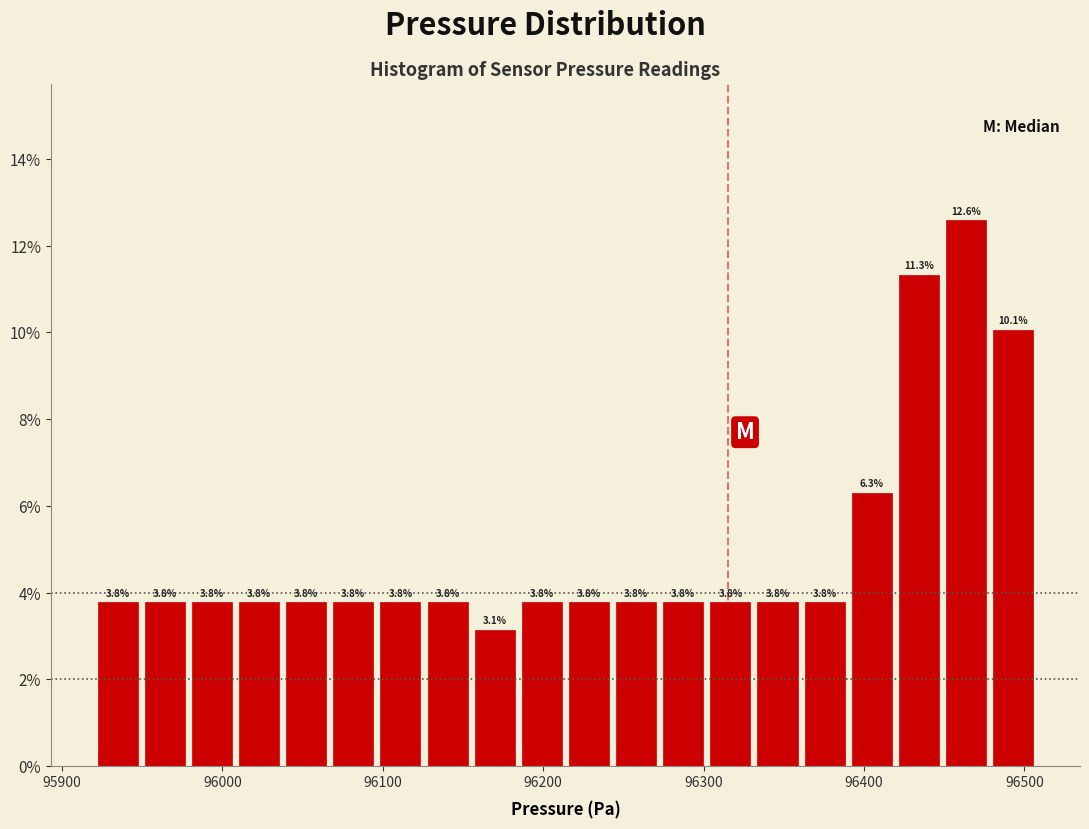

Read against the x-axis, roughly where is the centre of the tallest bar?

96460